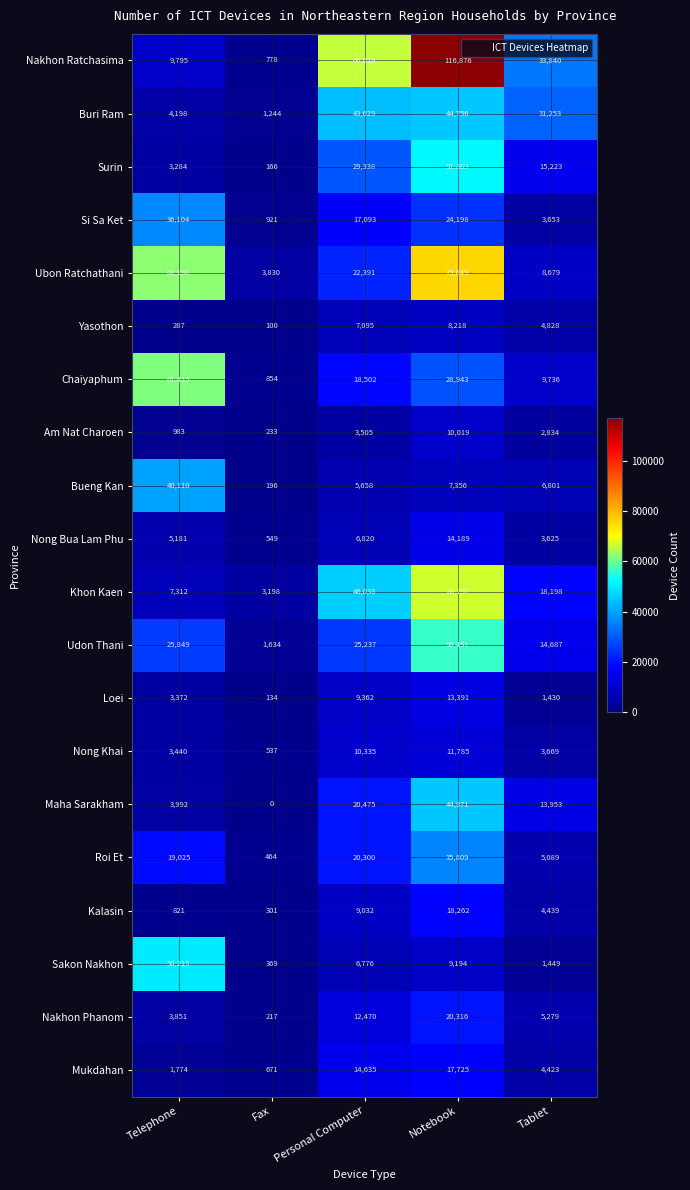

How many series are shown in this chart?

20